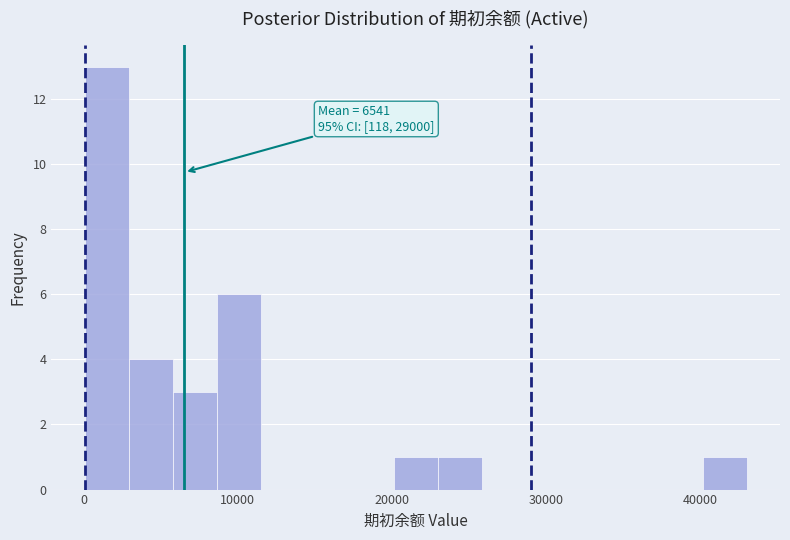

Around what value on the x-axis is the tallest bar? Give the approximate position of its centre, as read against the axis.

1000